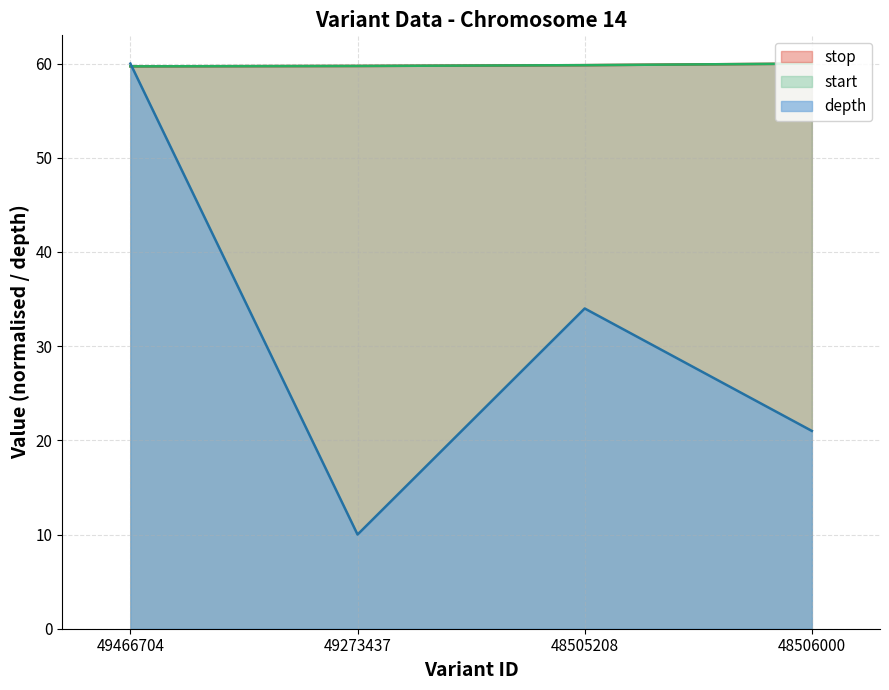

What is the difference between the maximum and second lowest values in the depth series?

39.0